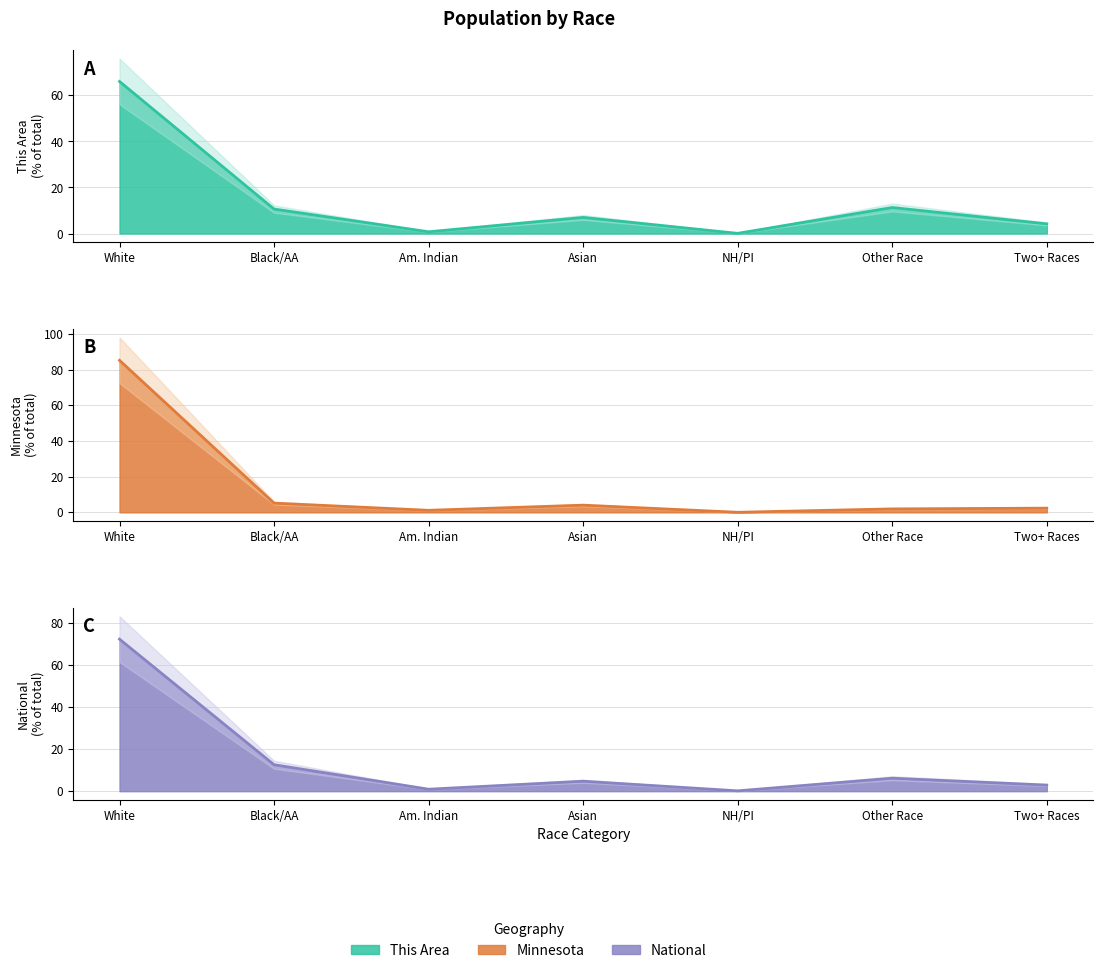

At which label does This Area reach its minimum?

NH/PI